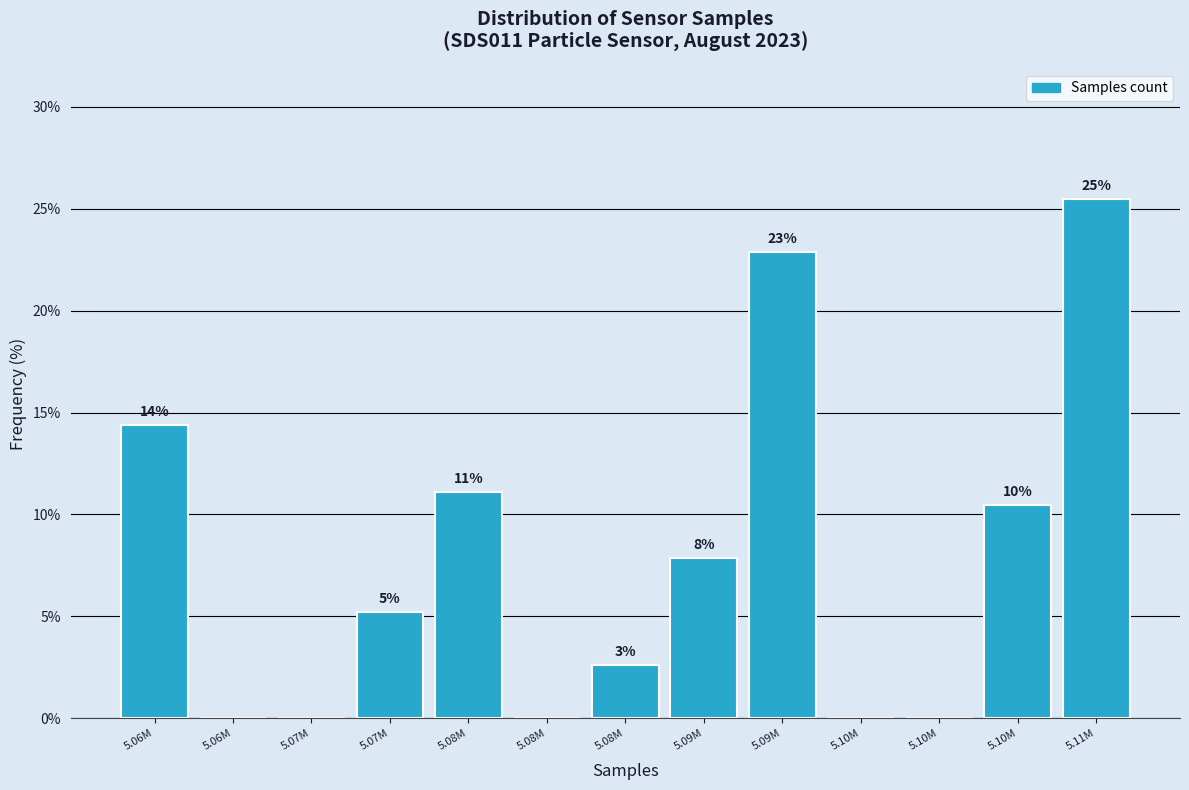

Are the bars horizontal?

No